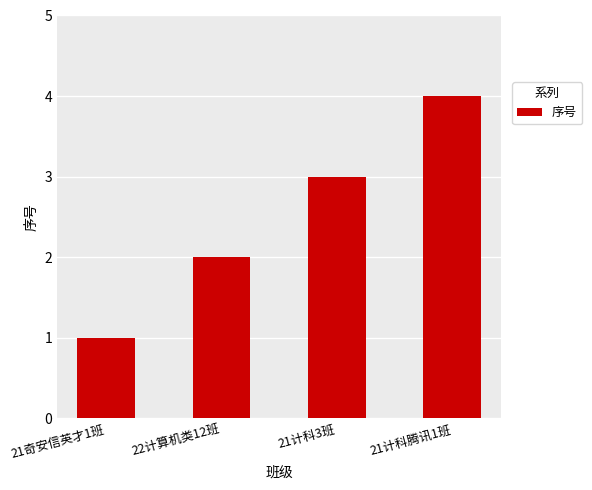

The chart shows a value of 3 at 22计算机类12班. True or false?

False